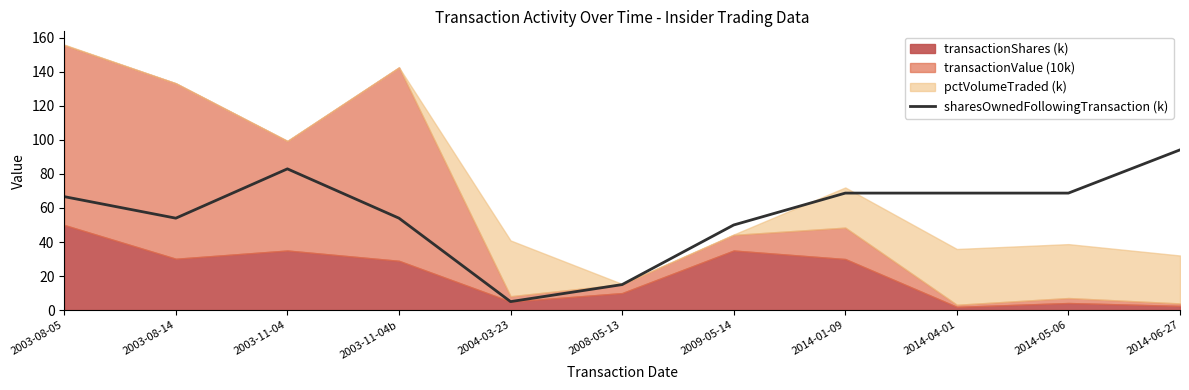

The chart shows a value of 94.1 at 2014-06-27. True or false?

True